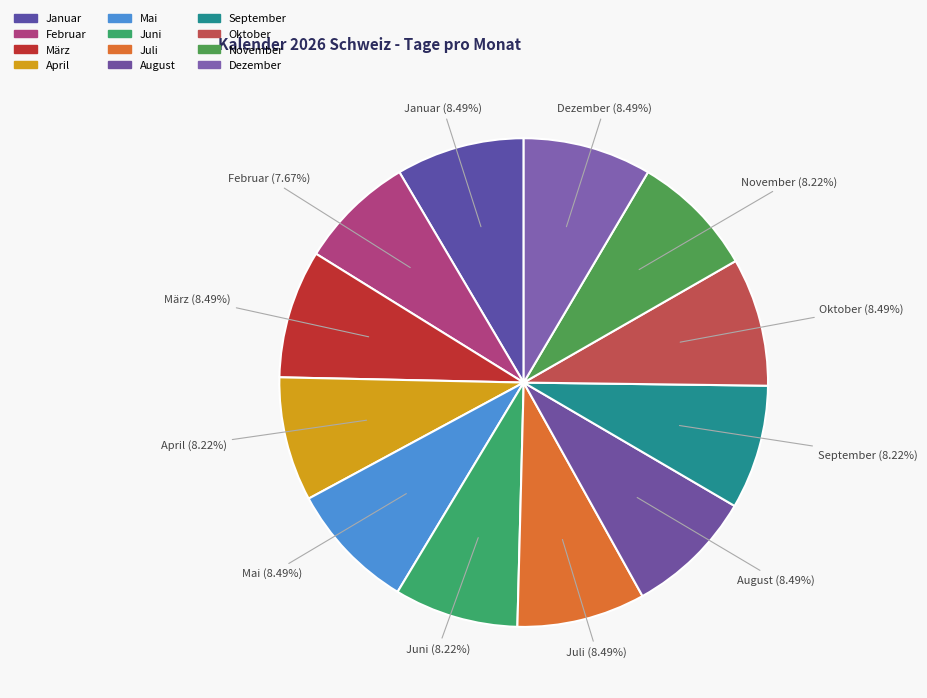

Combined, do Juni and November account for over 50%?

No